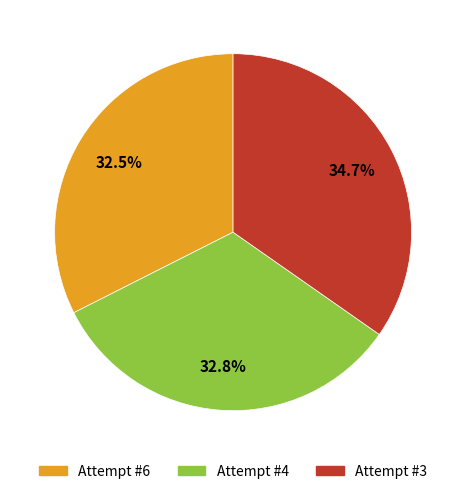

Is there a majority slice in this chart?

No